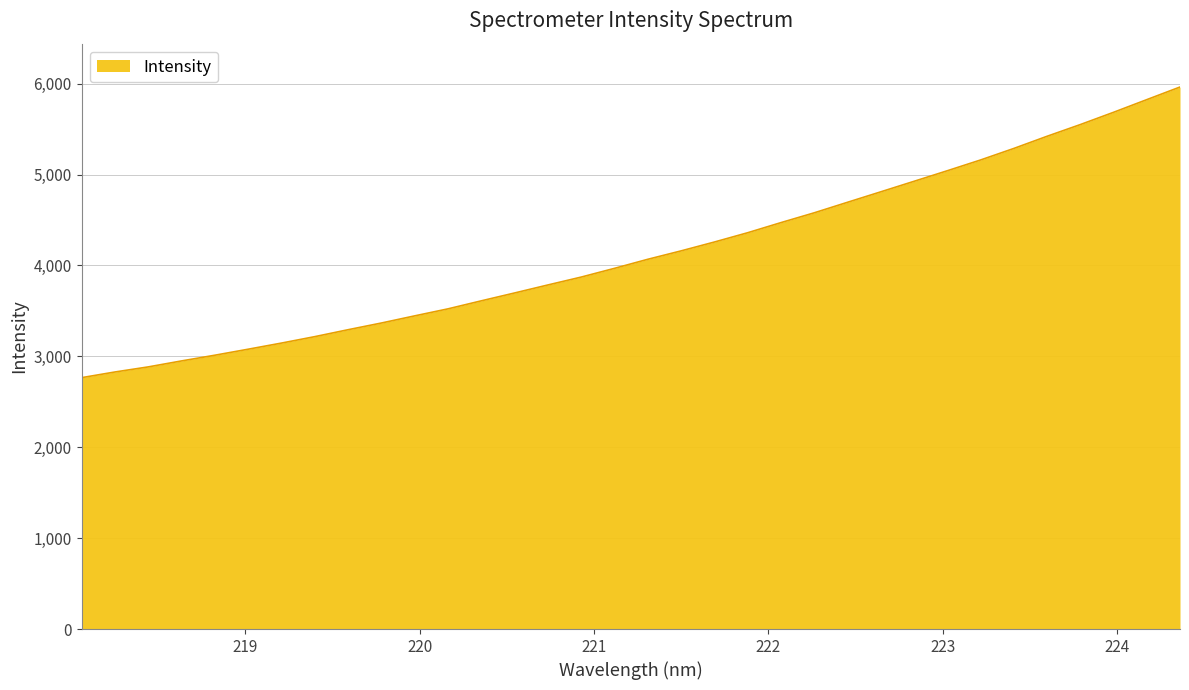

How many lines are shown in the chart?

1